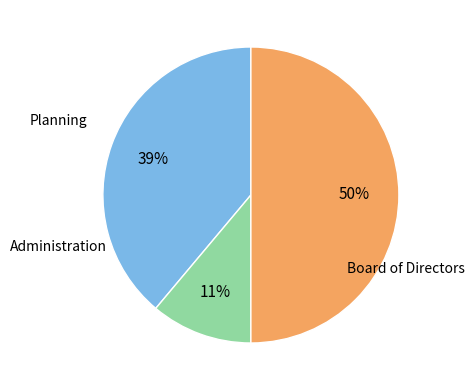

To the nearest percent, what is the difference between the largest and smallest slice percentages?

39%